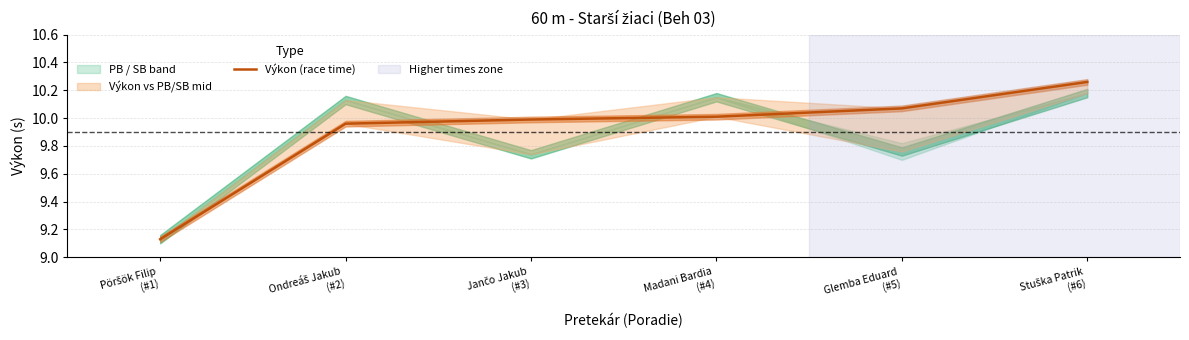

Rank the categories by value from highest to lowest.

Stuška Patrik
(#6), Glemba Eduard
(#5), Madani Bardia
(#4), Jančo Jakub
(#3), Ondreáš Jakub
(#2), Pöršök Filip
(#1)